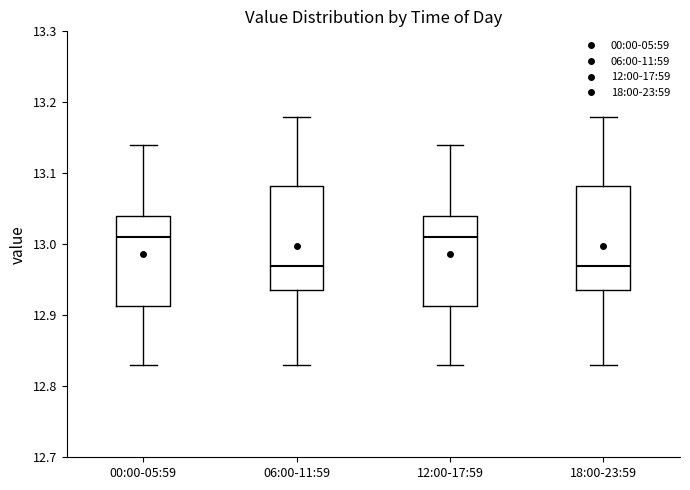

Where does the median line of the box for 06:00-11:59 sit on the y-axis? The values are not printed on the chart, so give them approximately, as read against the axis.

12.97